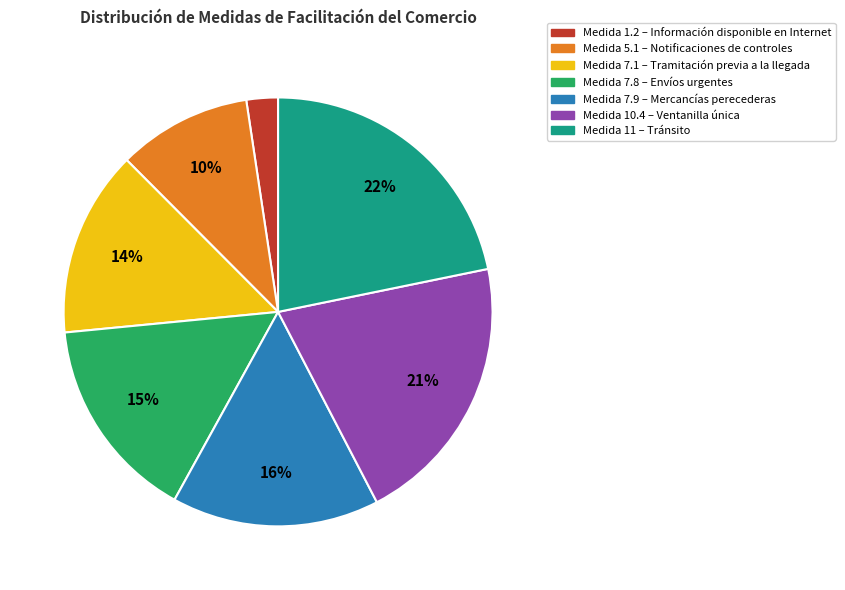

Does any single category account for the majority?

No